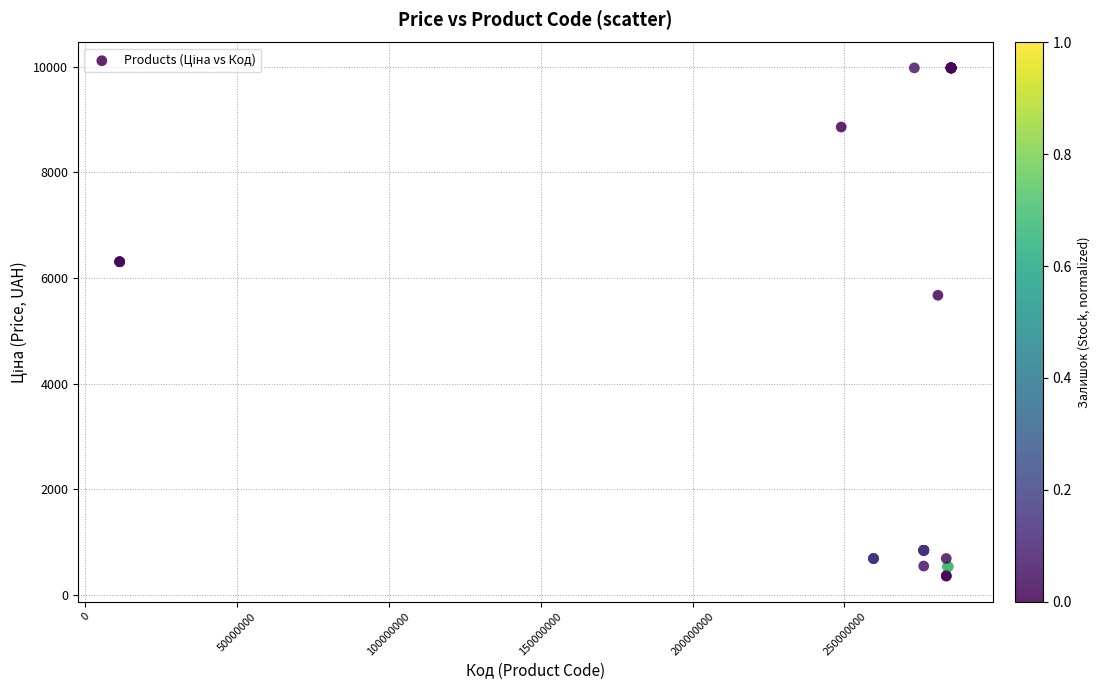

What Y value in the scatter plot is closest to 5167?

5673.8